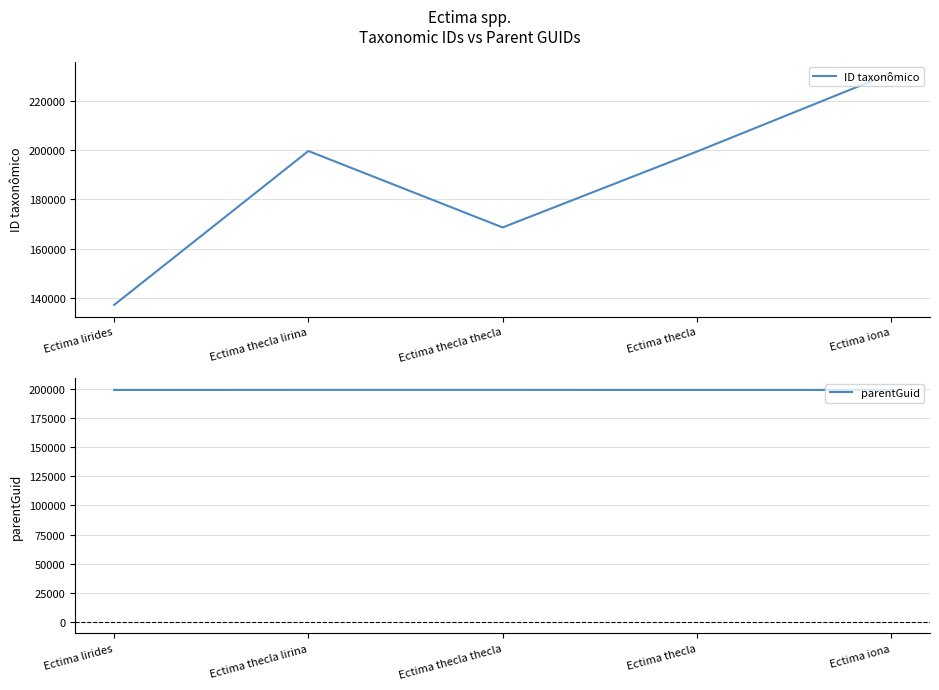

True or false: parentGuid has a value of 199493 at Ectima thecla lirina.

True